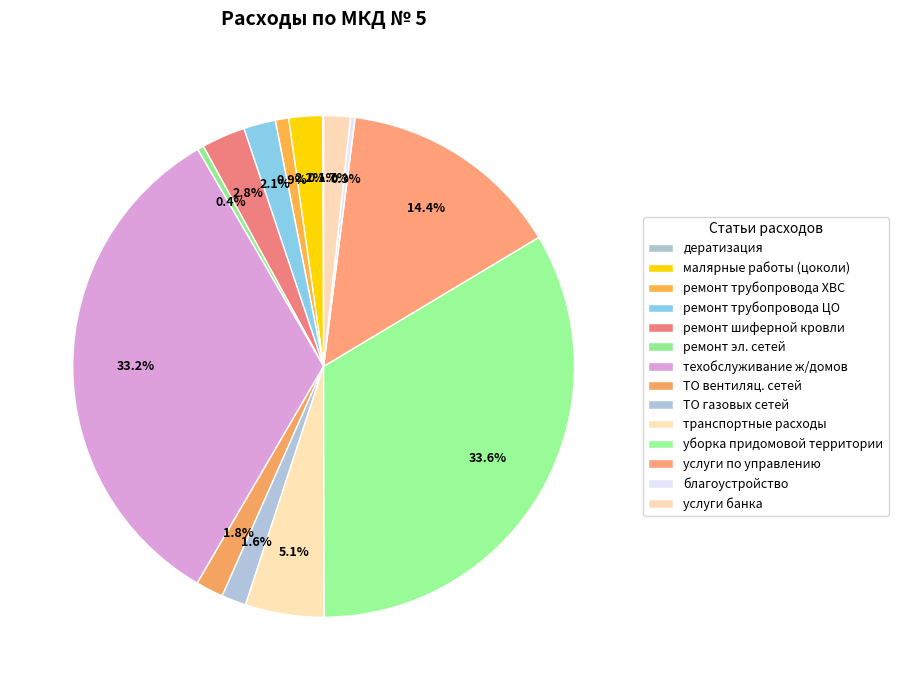

What percentage do услуги банка and ТО вентиляц. сетей together represent?

3.5%